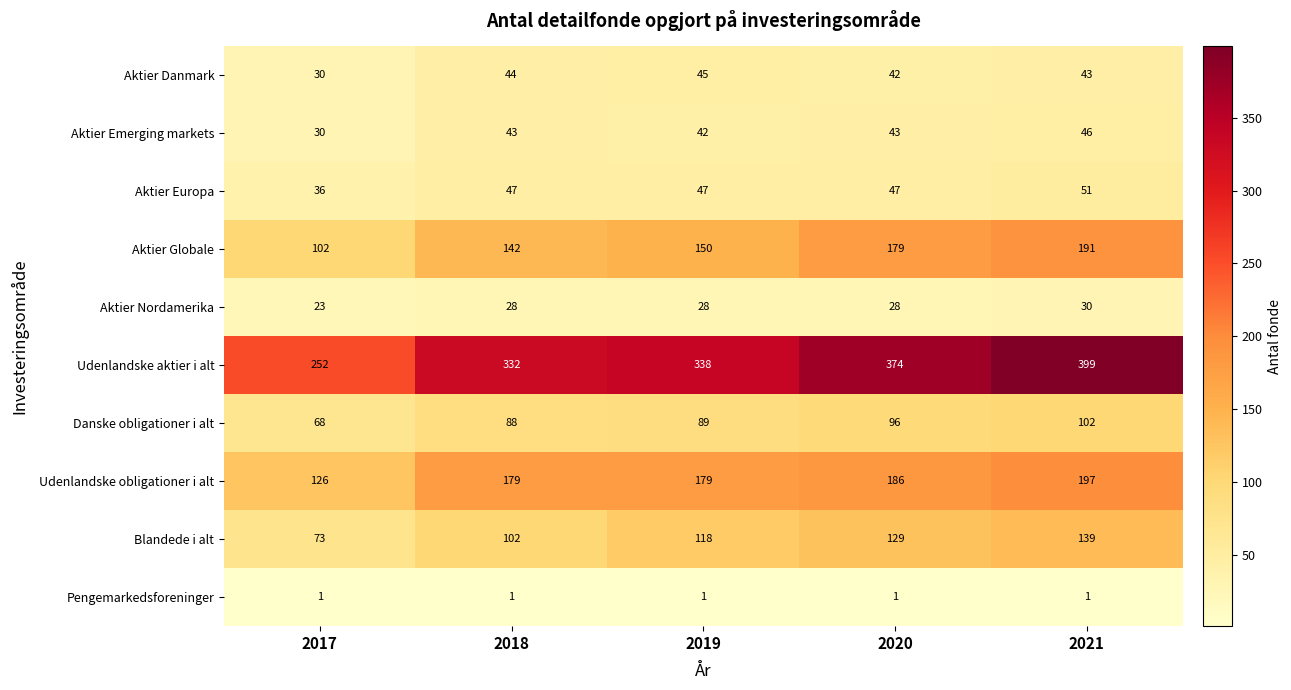

List the series in order of their peak value, highest first.

Udenlandske aktier i alt, Udenlandske obligationer i alt, Aktier Globale, Blandede i alt, Danske obligationer i alt, Aktier Europa, Aktier Emerging markets, Aktier Danmark, Aktier Nordamerika, Pengemarkedsforeninger